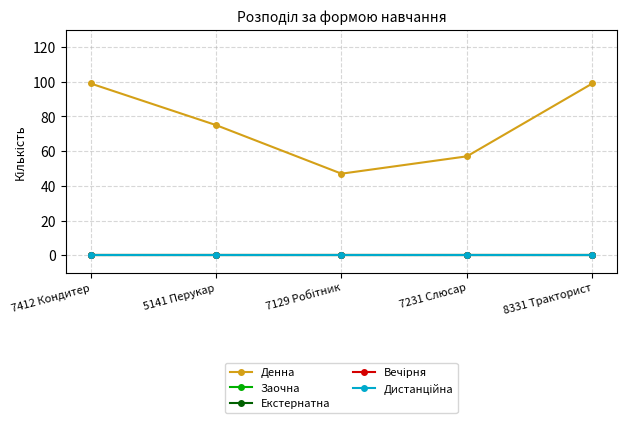

At which label is Дистанційна closest to 0?

7412 Кондитер